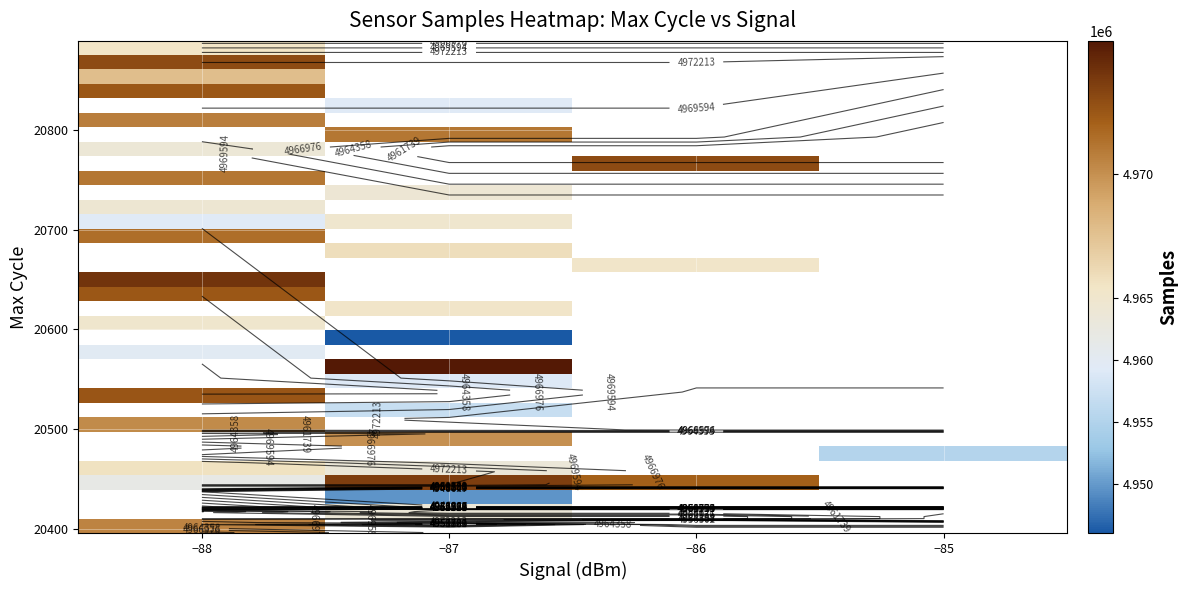

Which has a higher value, −86 or −88?

−88